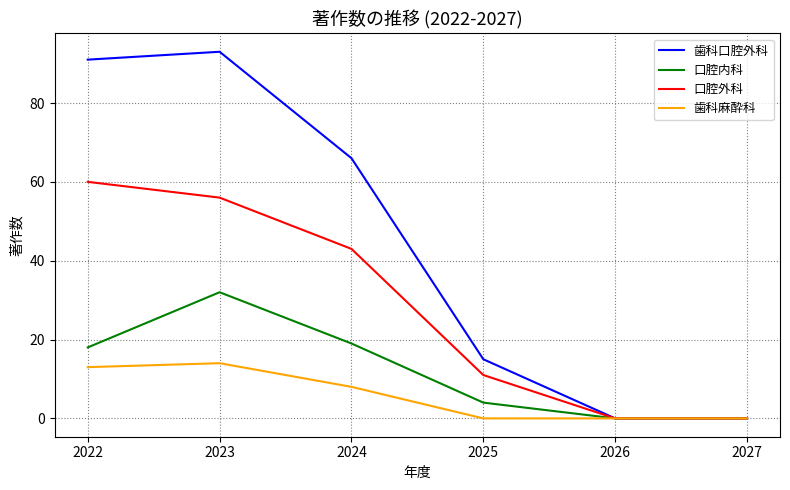

Reading left to right, list all the values displayed in this chart.

歯科口腔外科: 91	93	66	15	0	0
口腔内科: 18	32	19	4	0	0
口腔外科: 60	56	43	11	0	0
歯科麻酔科: 13	14	8	0	0	0